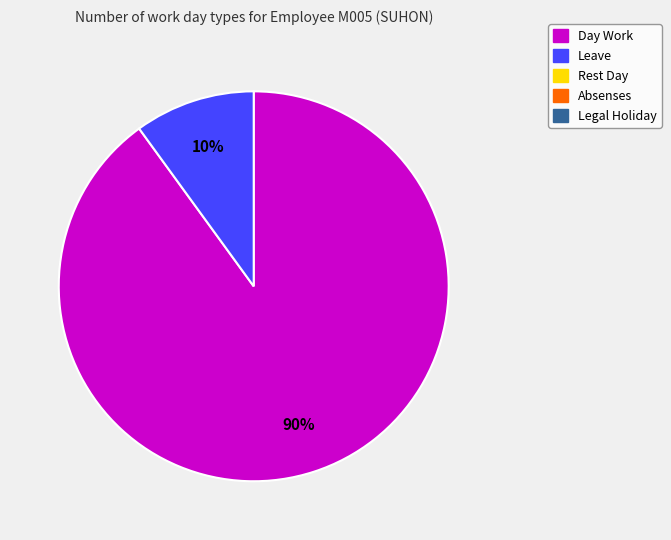

To the nearest percent, what is the average slice percentage?

50%